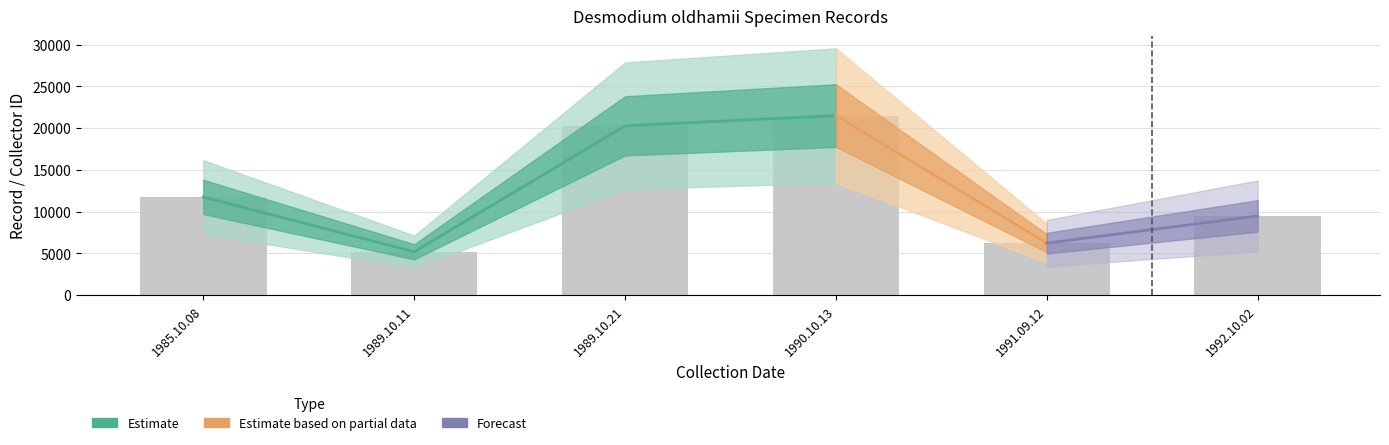

Are the bars horizontal?

No